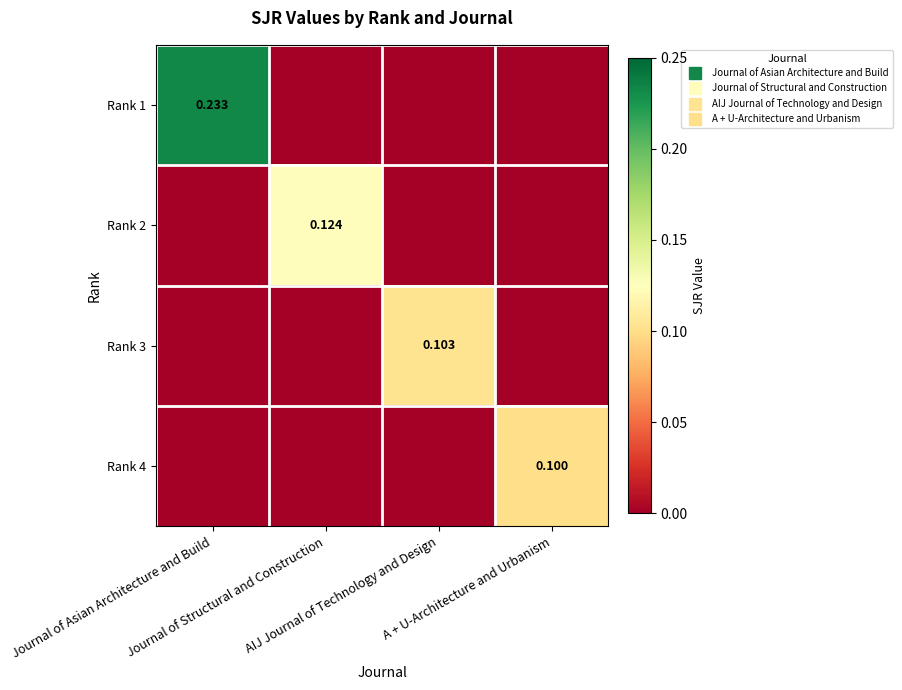

The Rank 3 series shows 0.1 at AIJ Journal of Technology and Design. True or false?

True